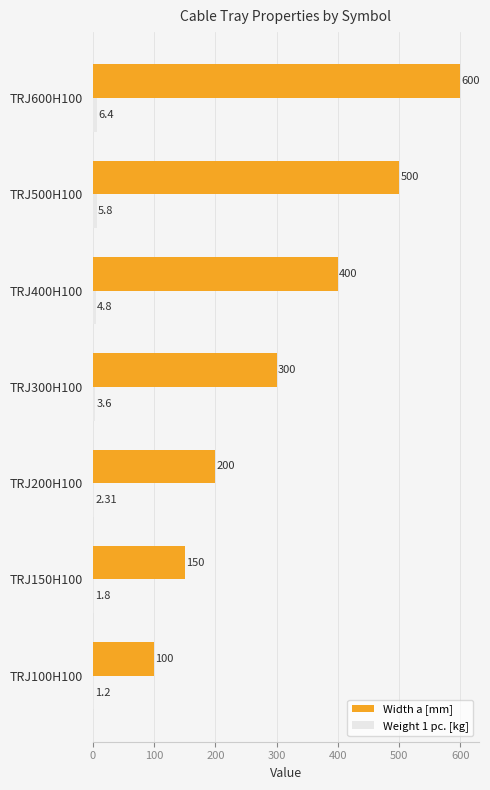

What is the sum of all Width a [mm] values?

2250.0